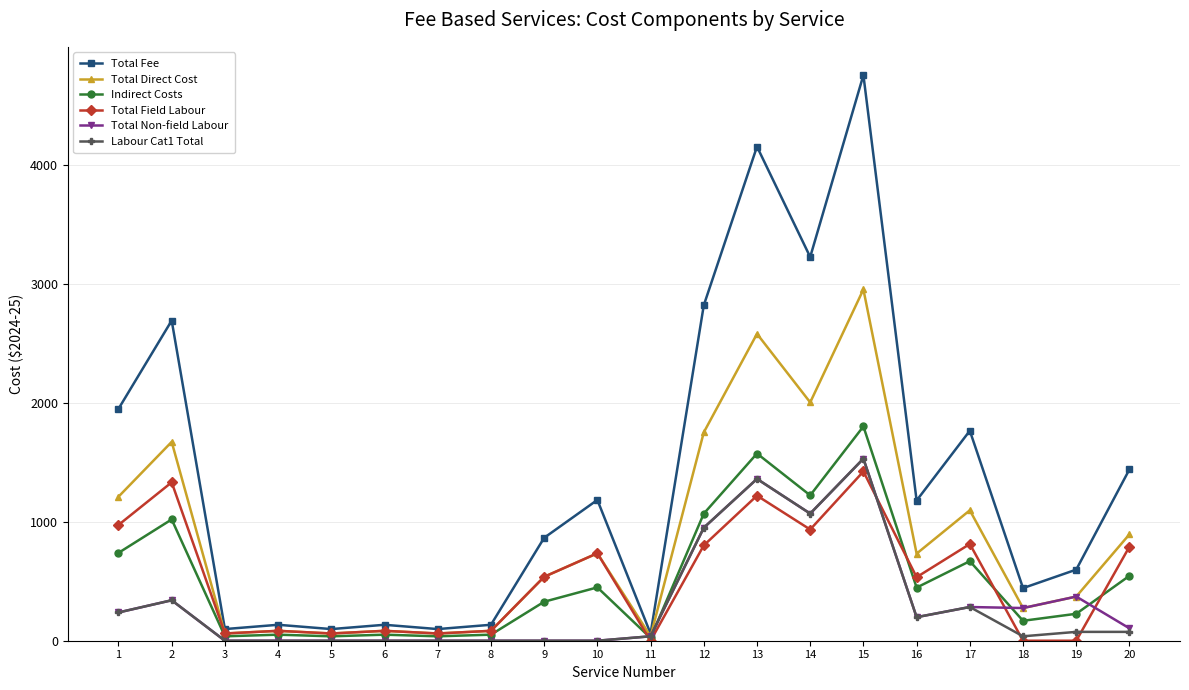

The value of Total Fee at 1 is 3452.3. True or false?

False